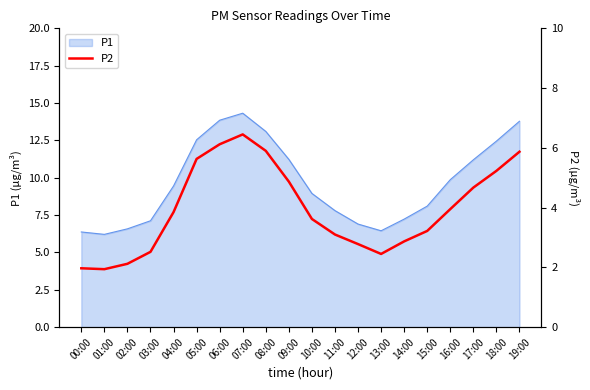

Which has a higher value, 14:00 or 10:00?

10:00